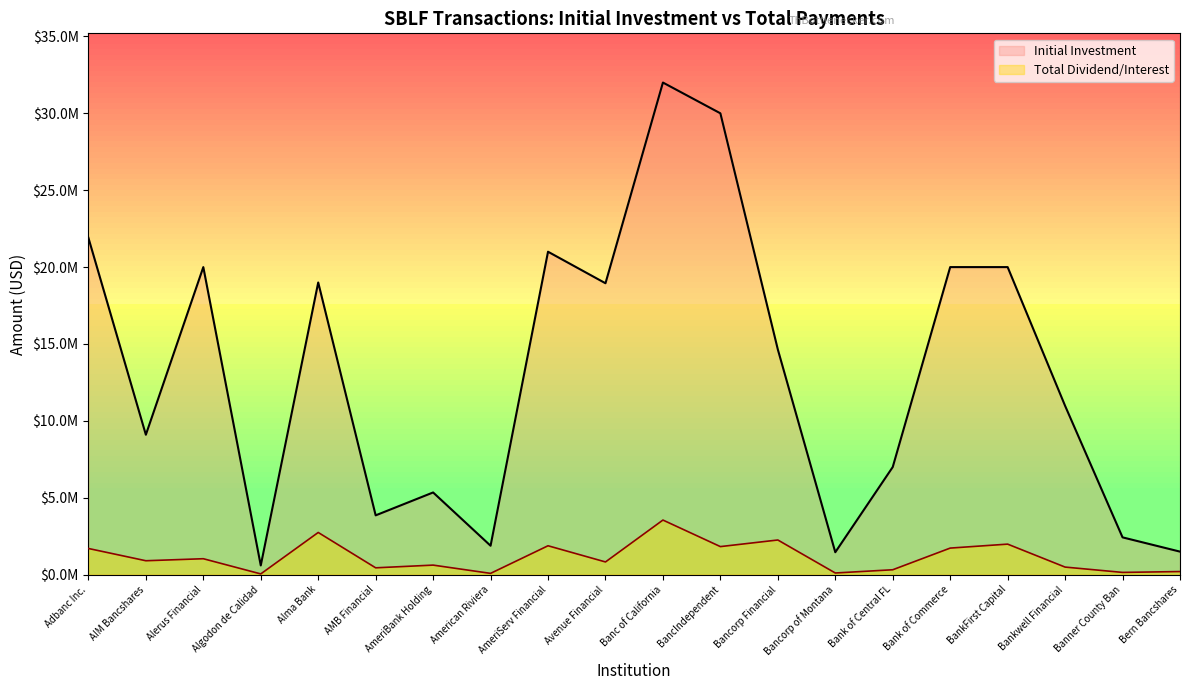

The Total Dividend/Interest series shows 321027.8 at Bank of Central FL. True or false?

True